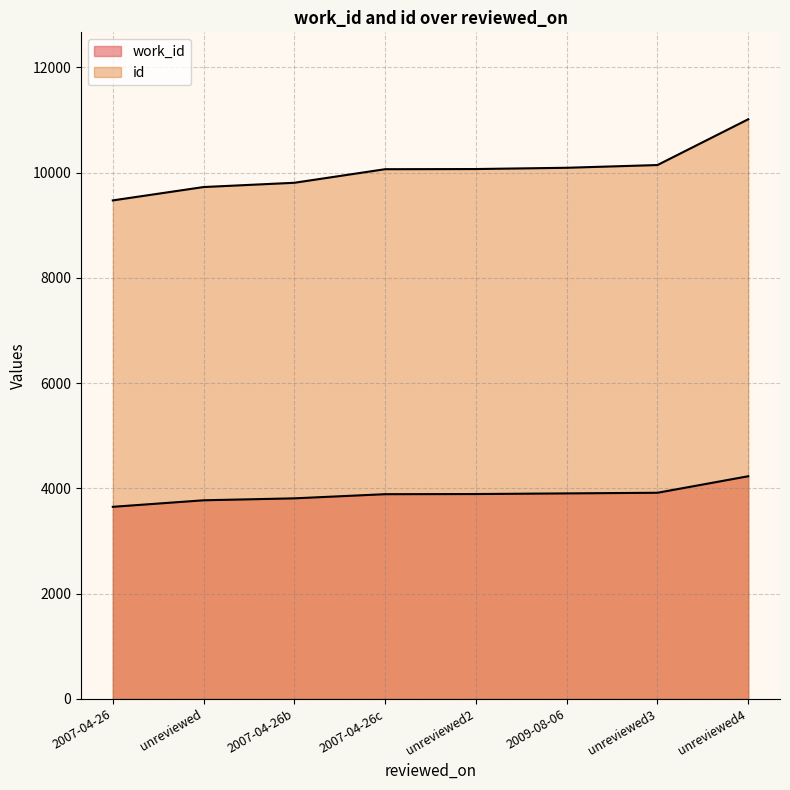

How many lines are shown in the chart?

2